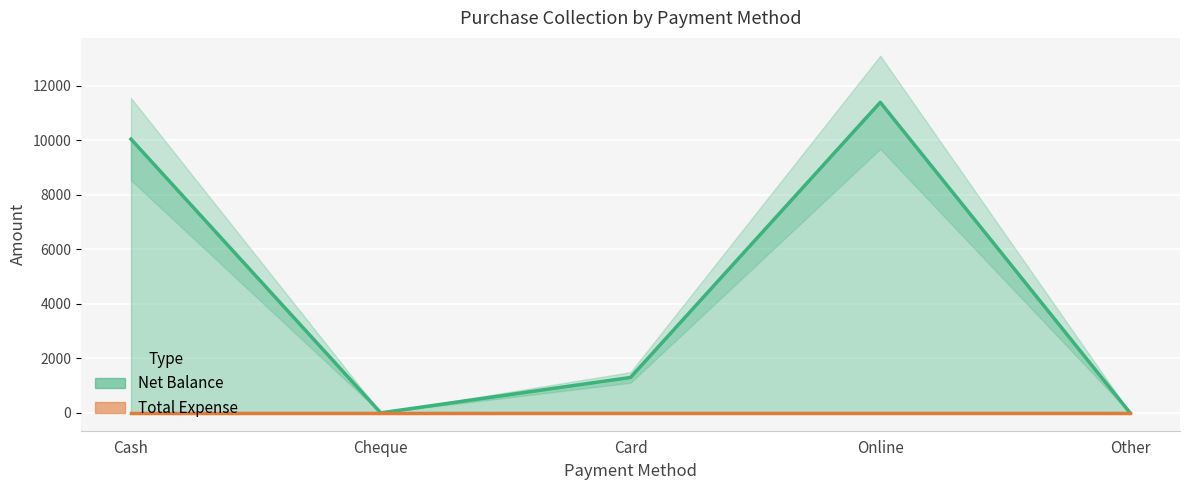

Which category has the lowest value across all series?

Cheque